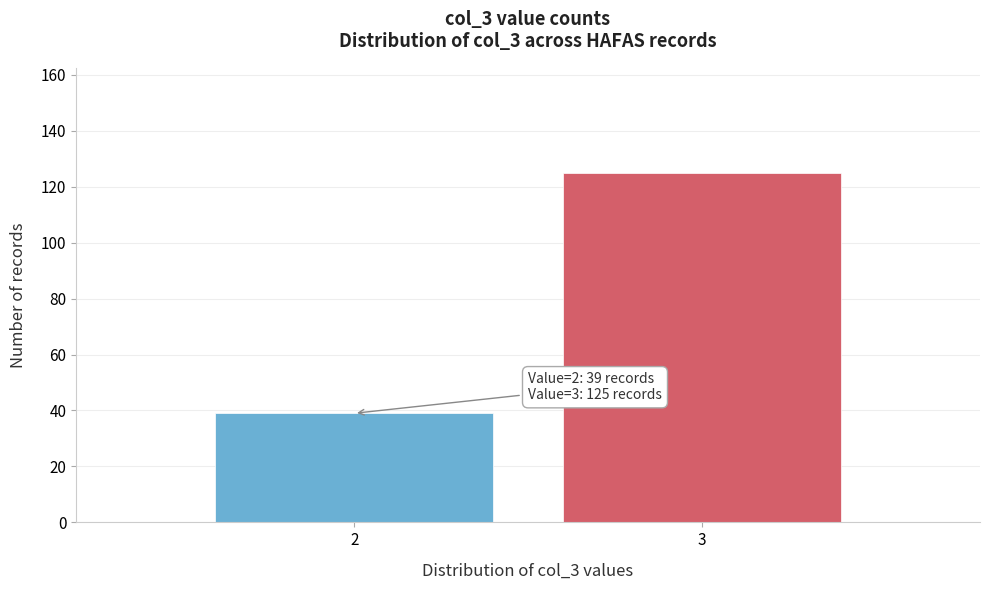

Reading right to left, transcribe all the data shown in this chart.

125	39